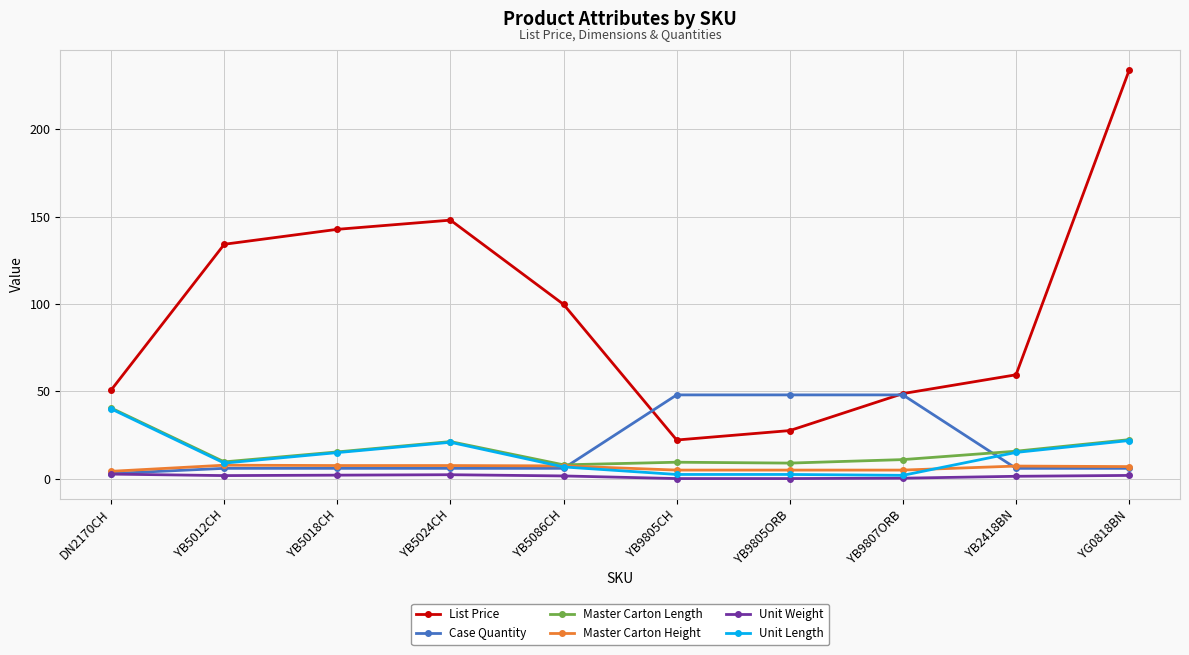

What is the sum of all Case Quantity values?

183.0